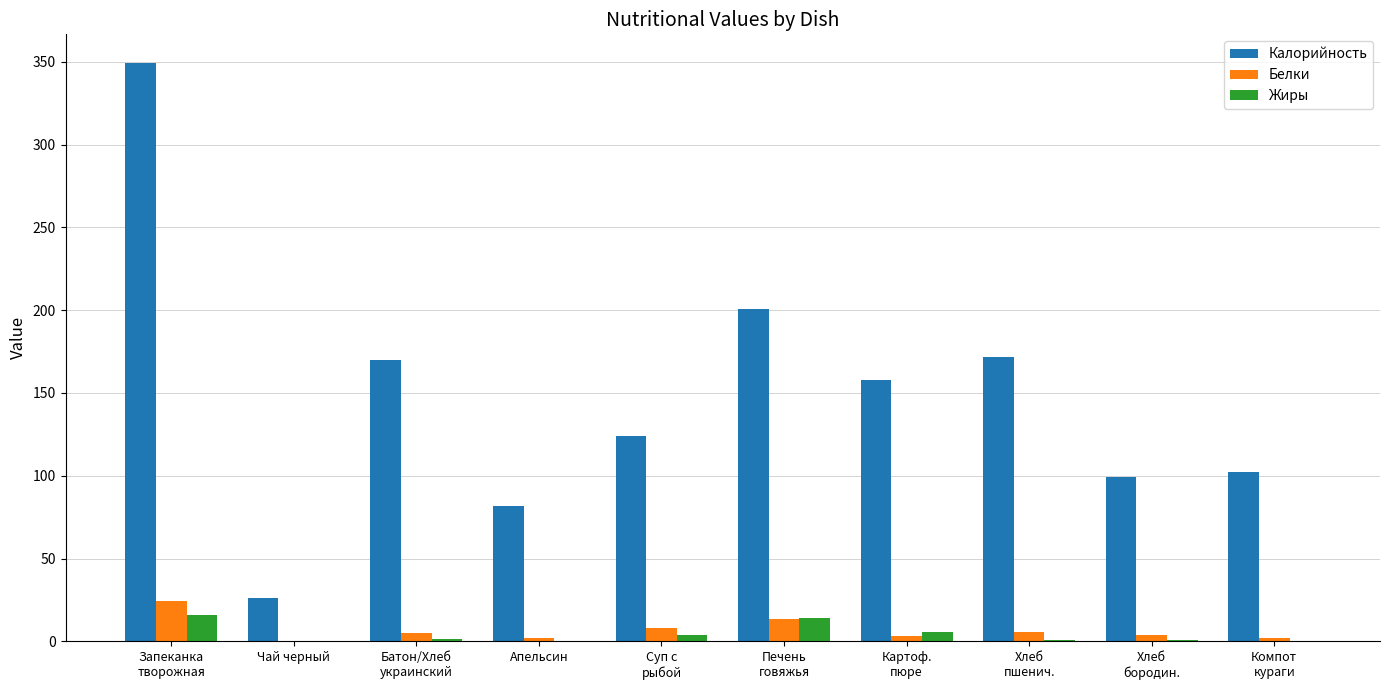

What is the maximum value shown in the chart?

349.1